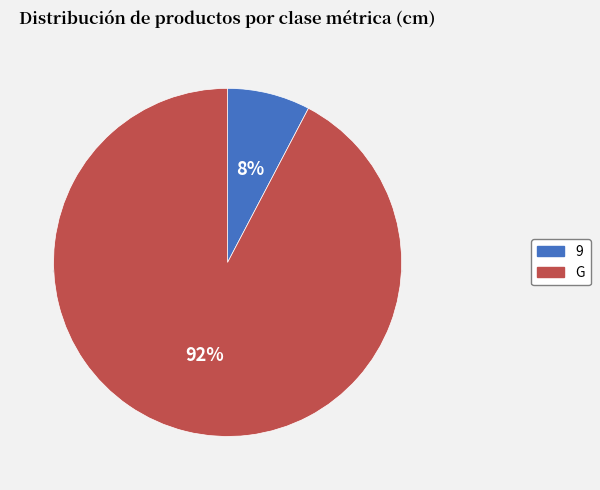

To the nearest percent, what percentage of the pie is 9?

8%